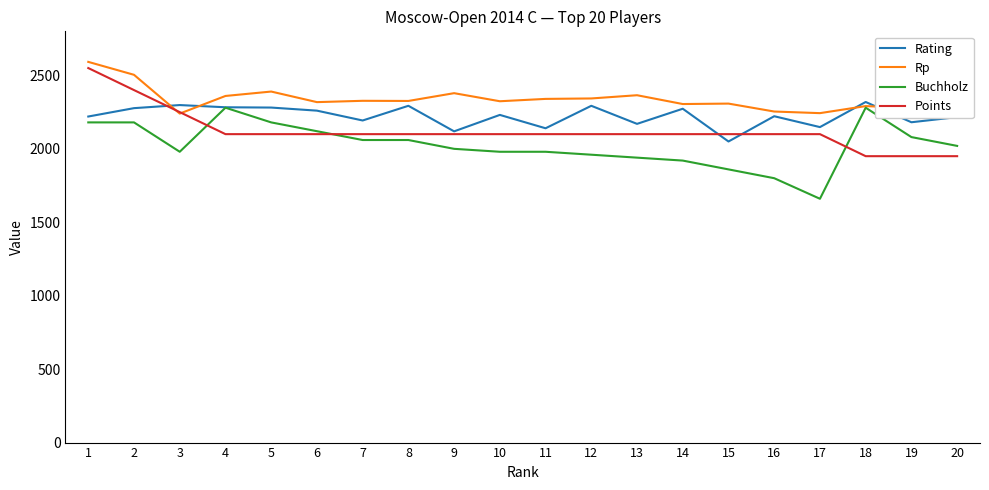

Is the value of Buchholz at 10 greater than the value of Rp at 10?

No